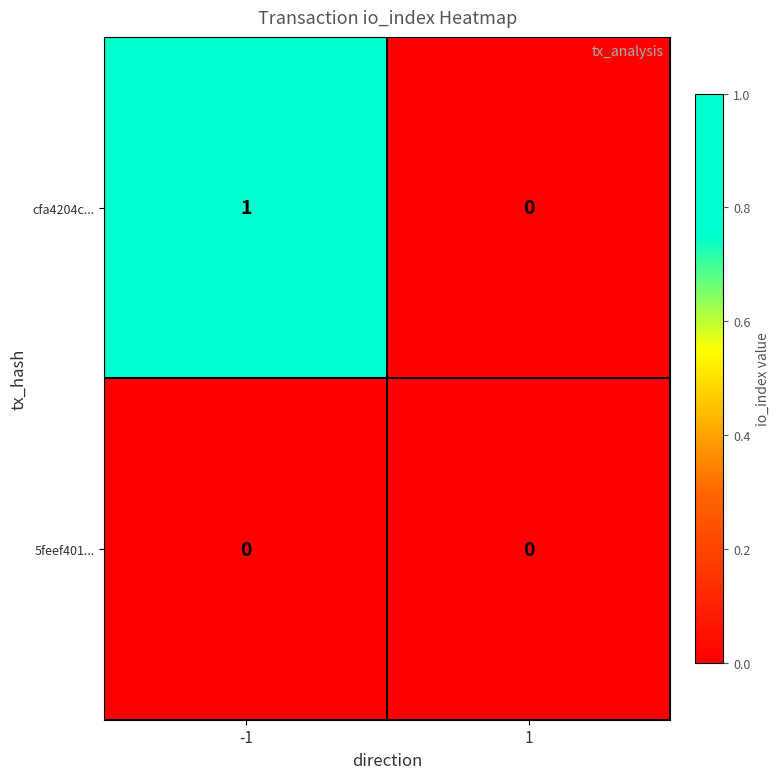

Rank the series by their average value, from lowest to highest.

5feef401..., cfa4204c...